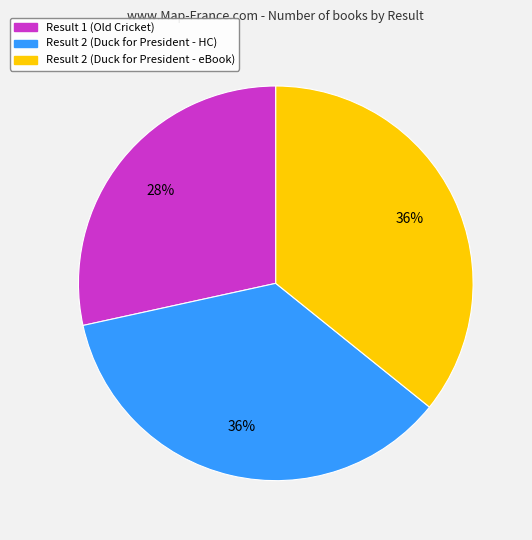

Does any single category account for the majority?

No